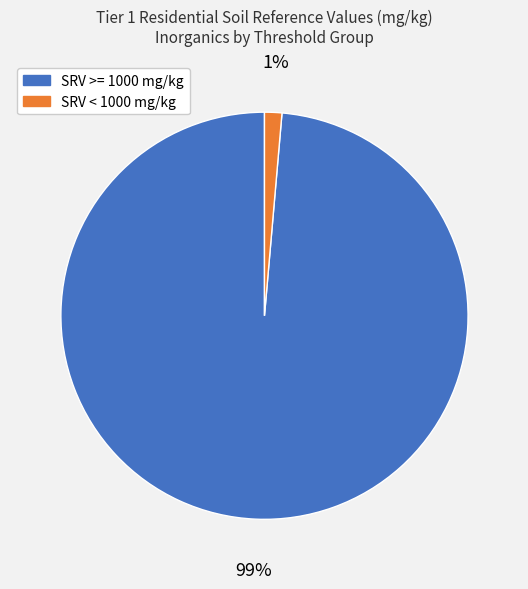

Is it true that SRV >= 1000 mg/kg is 89% of the pie?

False